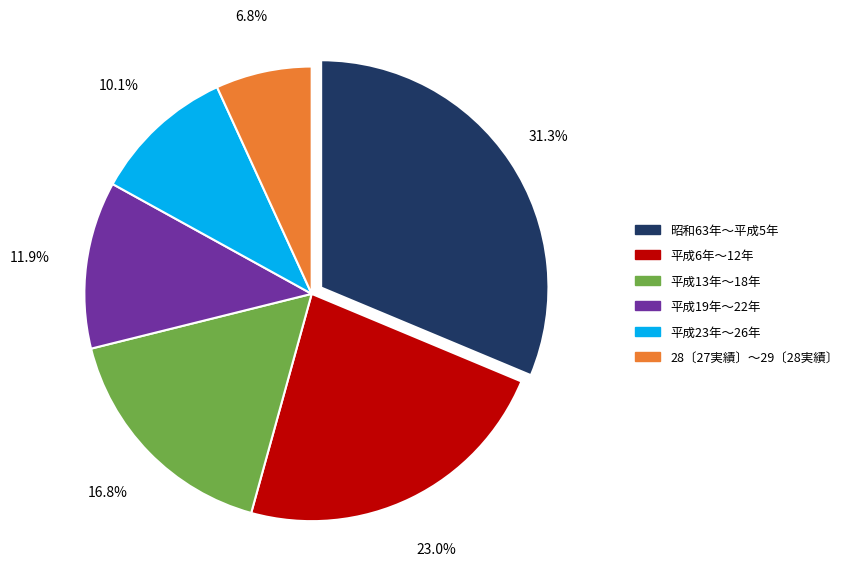

What percentage is NOT represented by 平成23年〜26年?

89.9%